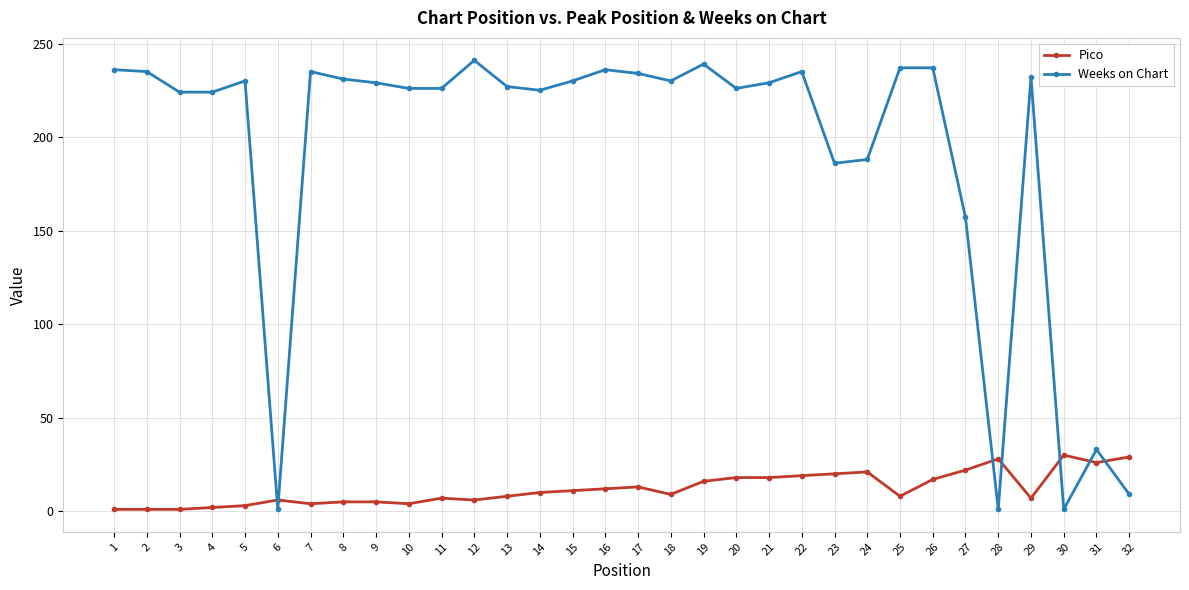

What is the total value across all series at 15?

241